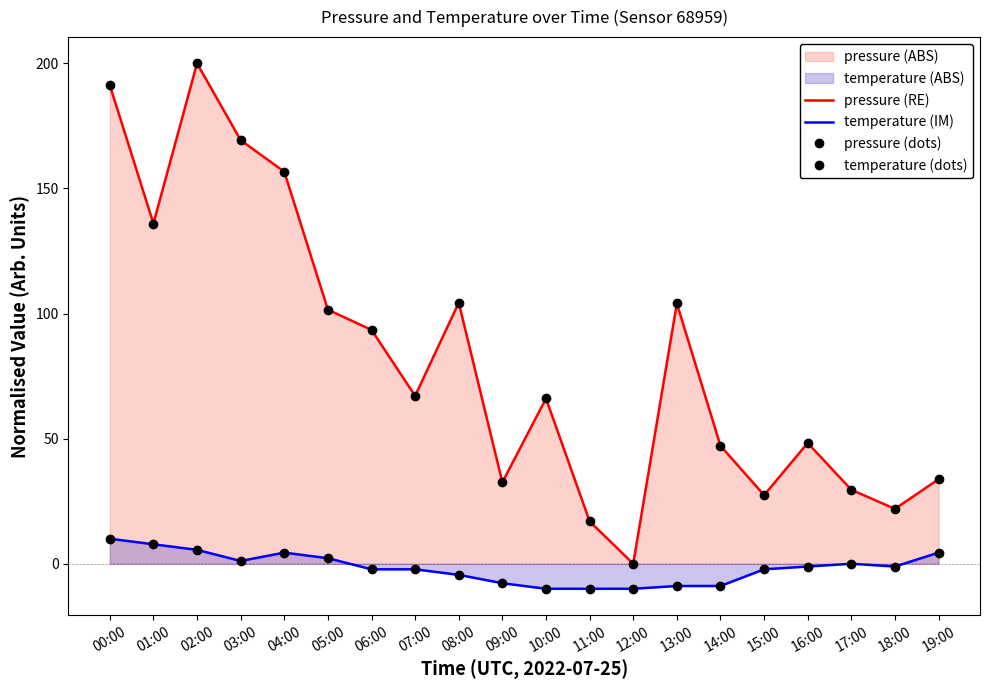

How many values in pressure (dots) are above zero?

19